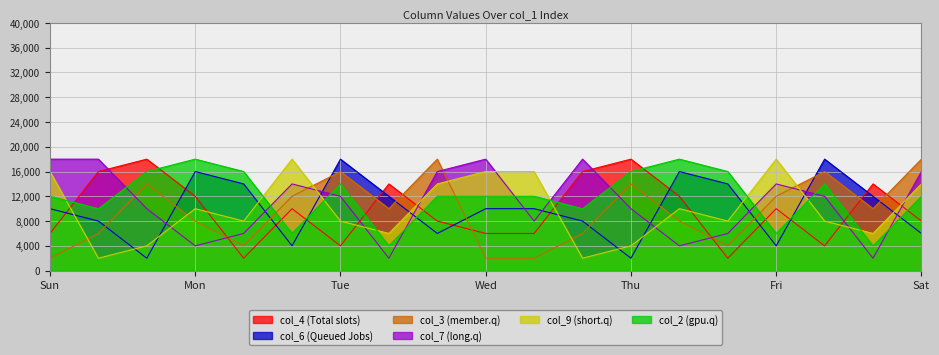

How many intersections are there between col_9 (short.q) and col_2 (gpu.q)?

8